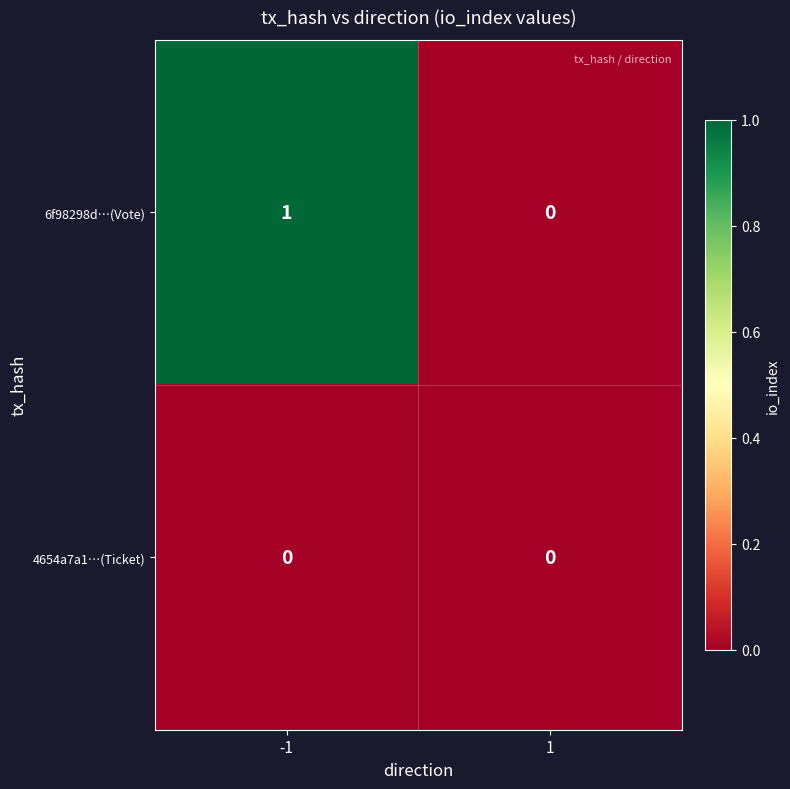

List the series in order of their peak value, highest first.

6f98298d…(Vote), 4654a7a1…(Ticket)